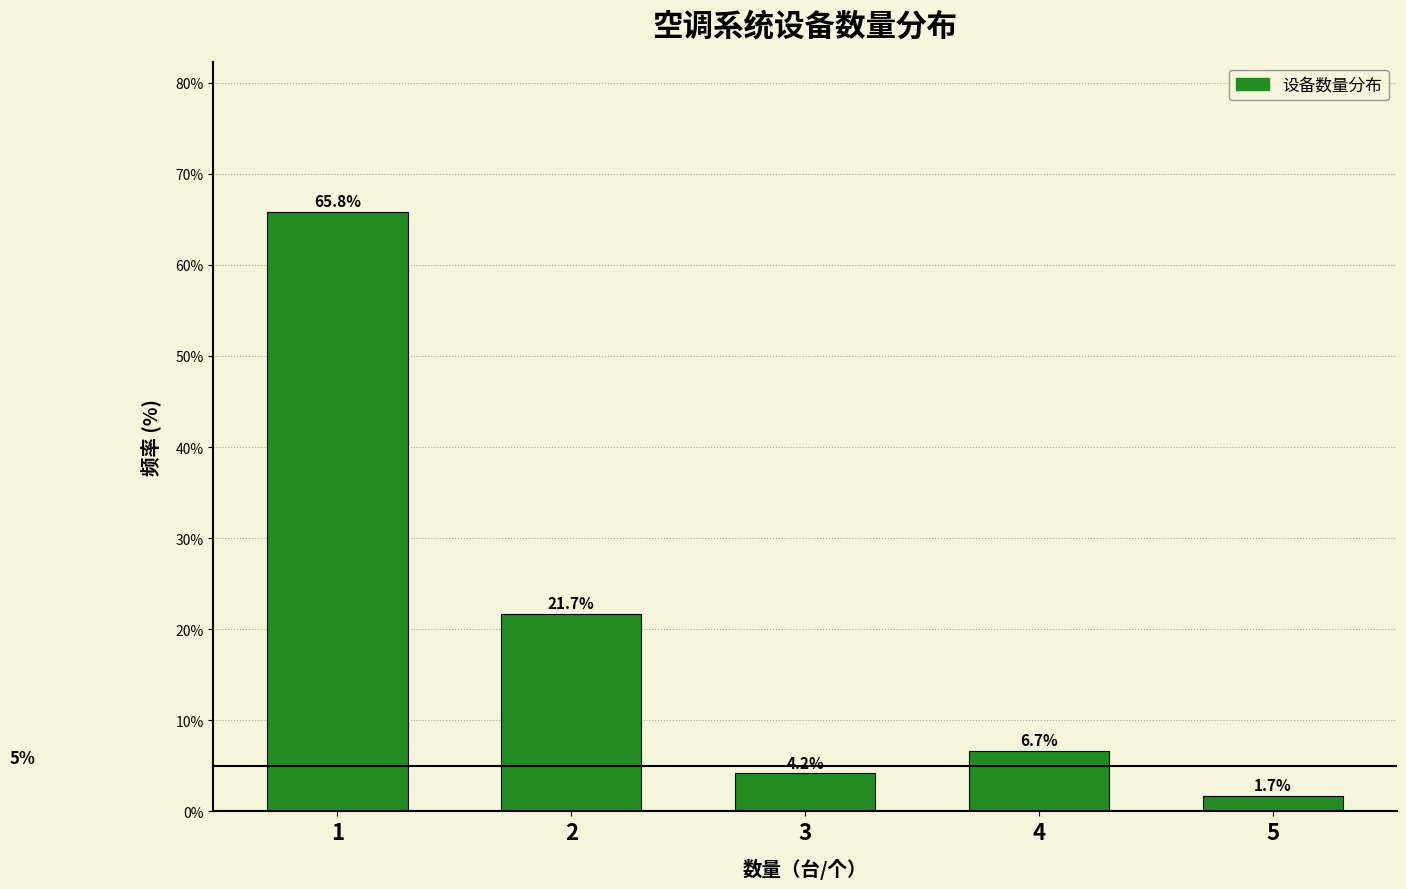

Reading left to right, list every bar in this chart as the range it spans on the x-axis followed by its height.

0.5 to 1.5: 65.8
1.5 to 2.5: 21.7
2.5 to 3.5: 4.2
3.5 to 4.5: 6.7
4.5 to 5.5: 1.7